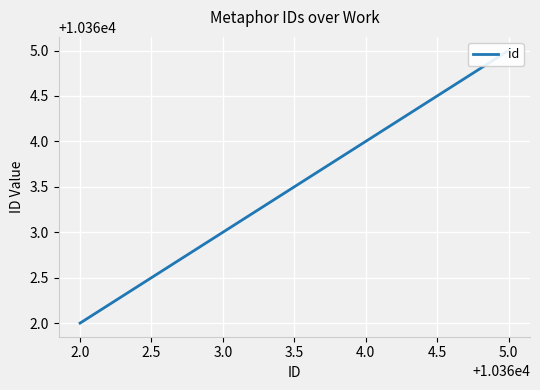

True or false: the data shows 14316 at 3.0.

False